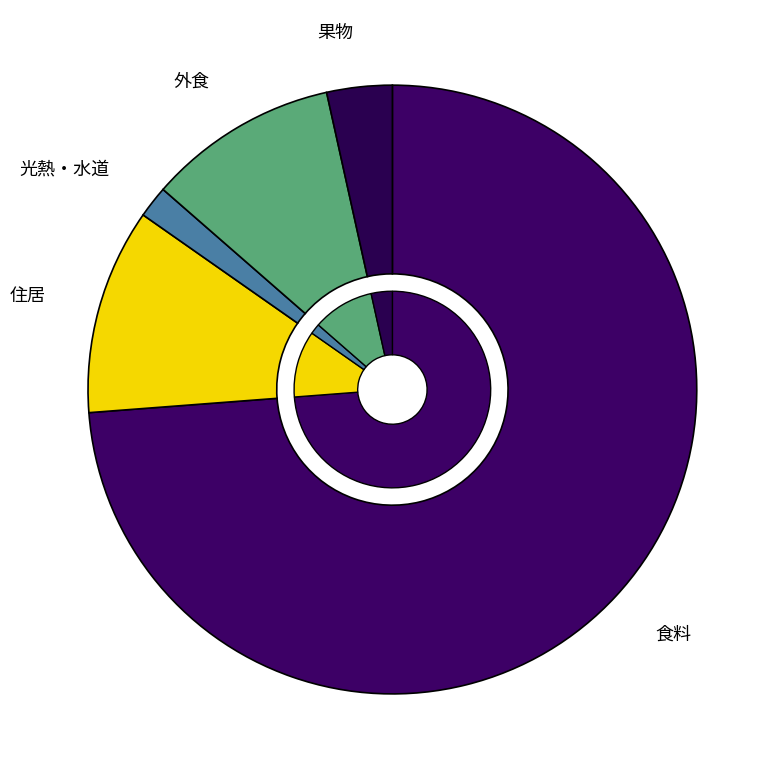

How many slices are in this pie chart?

5